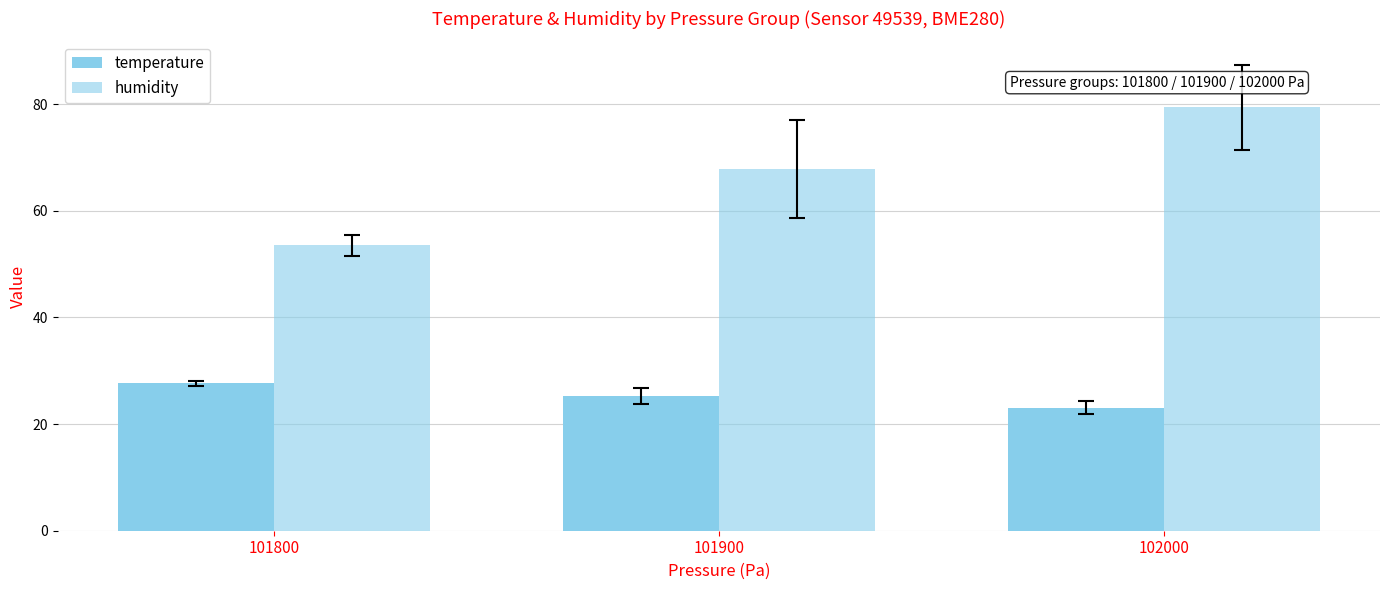

What is the difference between the humidity values at 101900 and 101800?

14.3